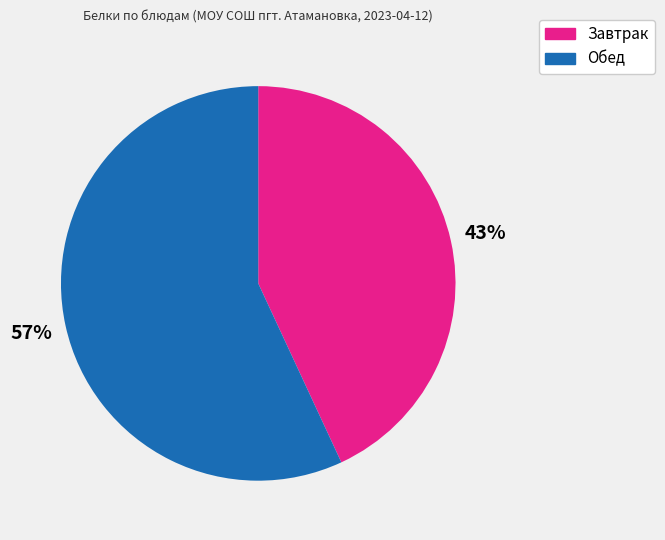

Count the number of slices in the pie.

2